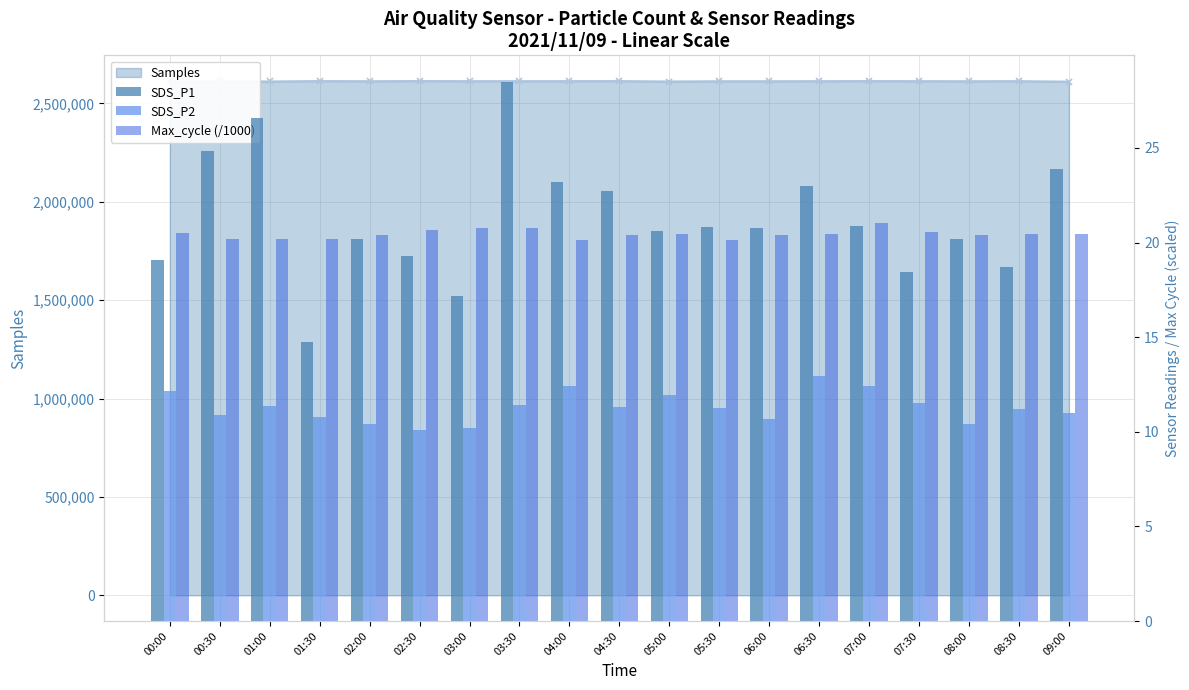

Is it true that Max_cycle (/1000) equals 20.6 at 07:30?

True